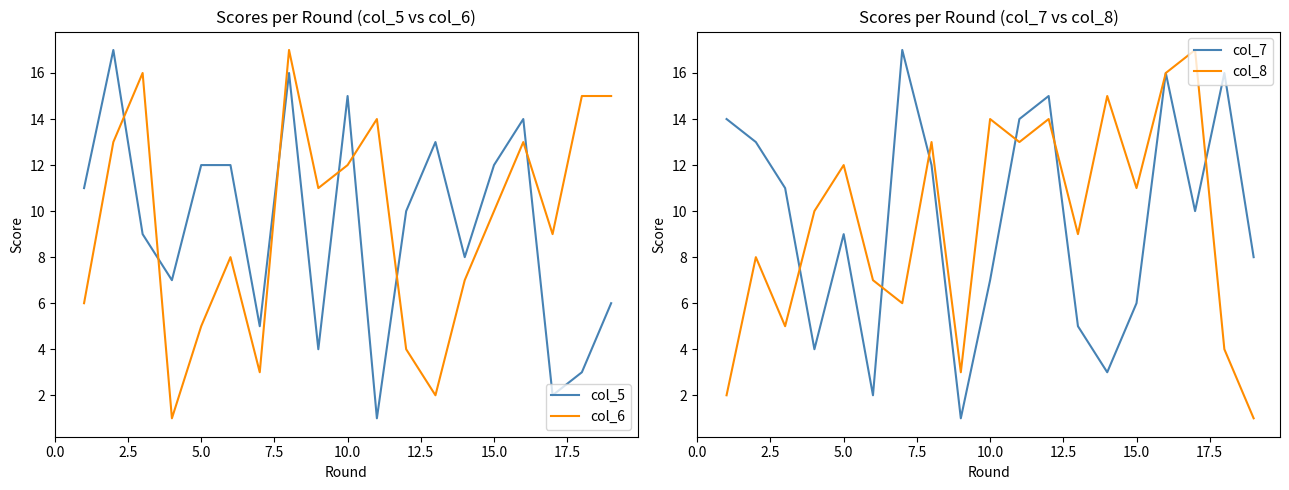

Which series ends up on top after the final intersection of col_5 and col_6?

col_6